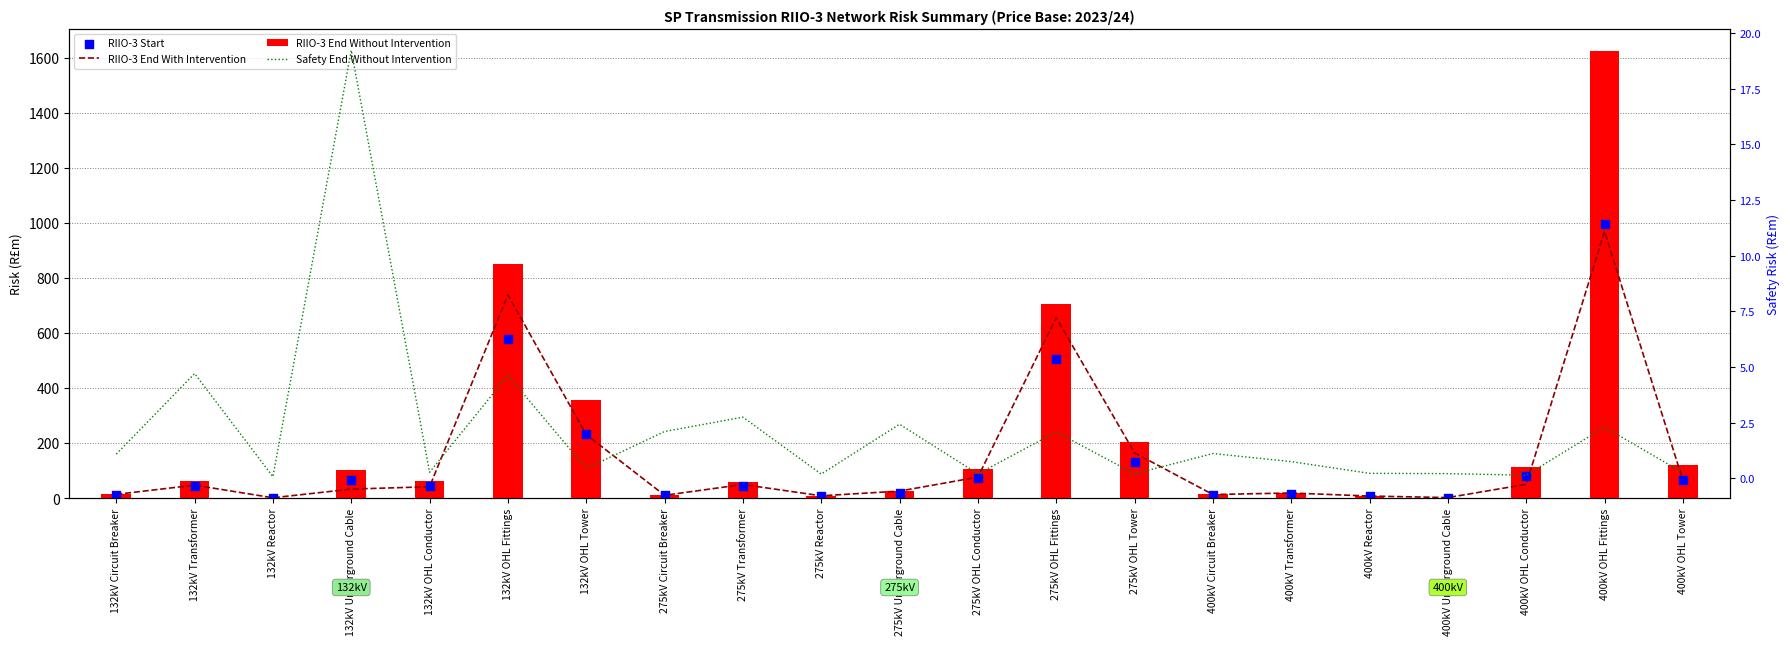

At which category is the sum across all series the highest?

400kV OHL Fittings